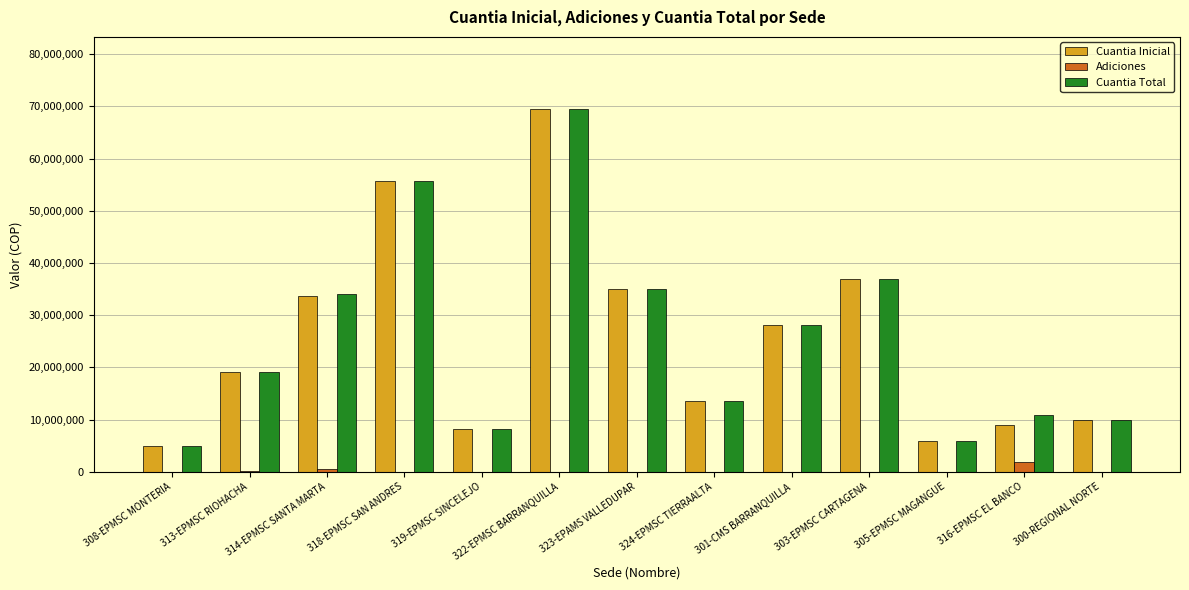

At which category is the sum across all series the highest?

322-EPMSC BARRANQUILLA